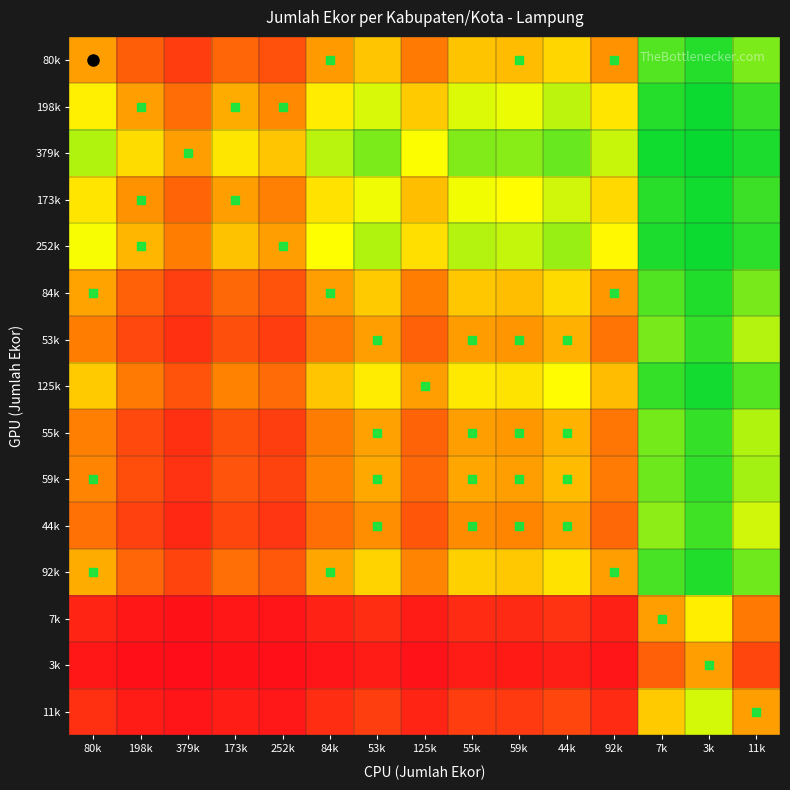

At which category is the sum across all series the highest?

379k